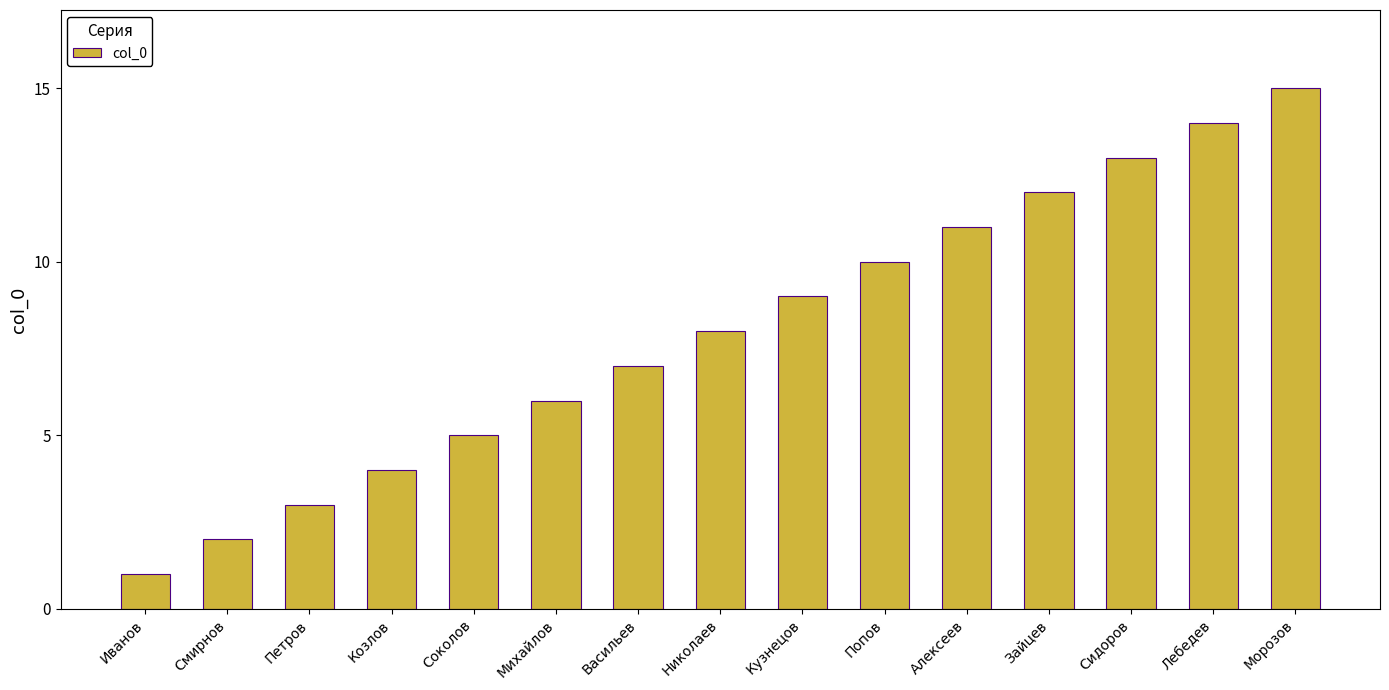

How many bars are there in total?

15